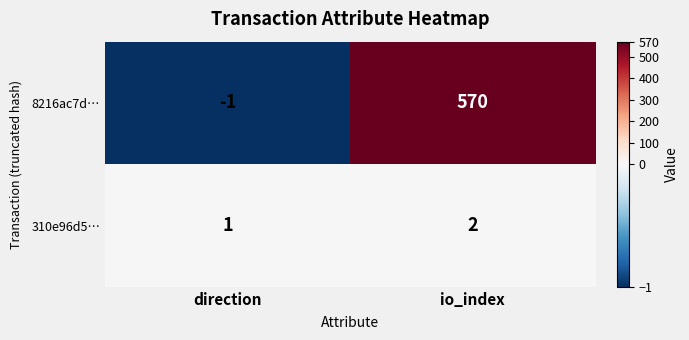

What is the sum of all 8216ac7d… values?

569